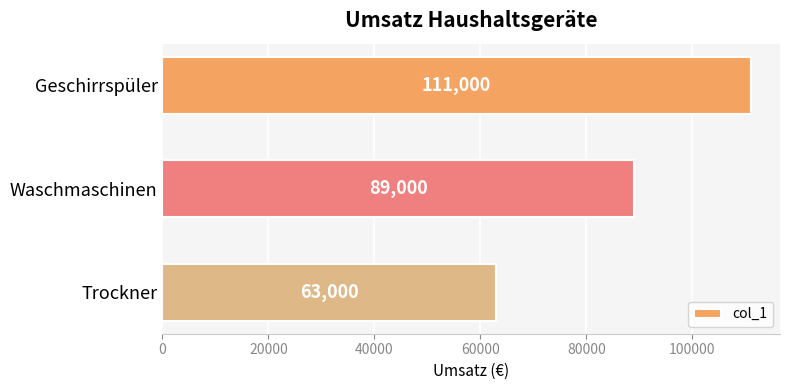

How many series are shown in this chart?

1